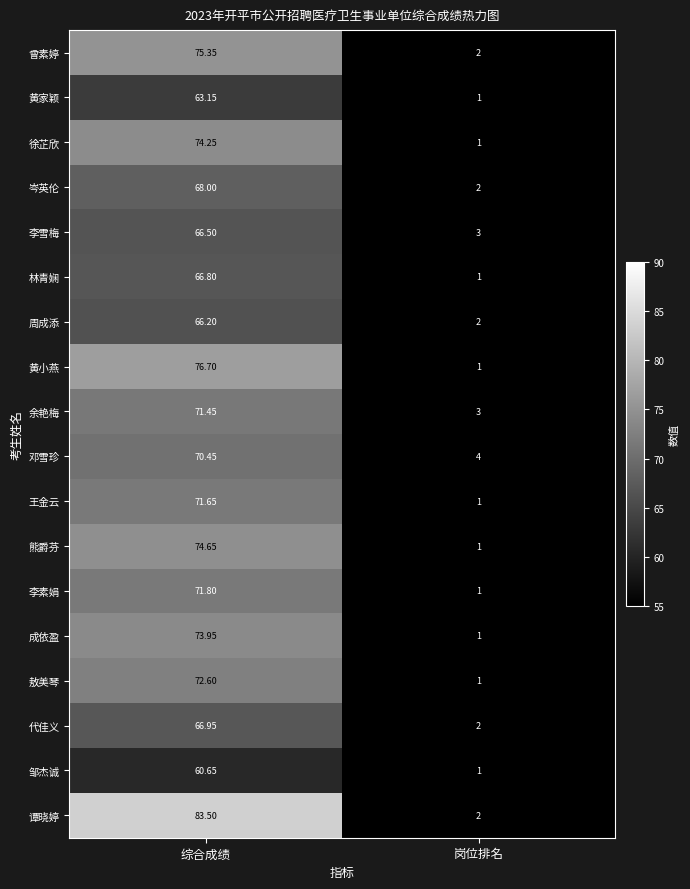

Which series has the widest spread of values?

谭晓婷